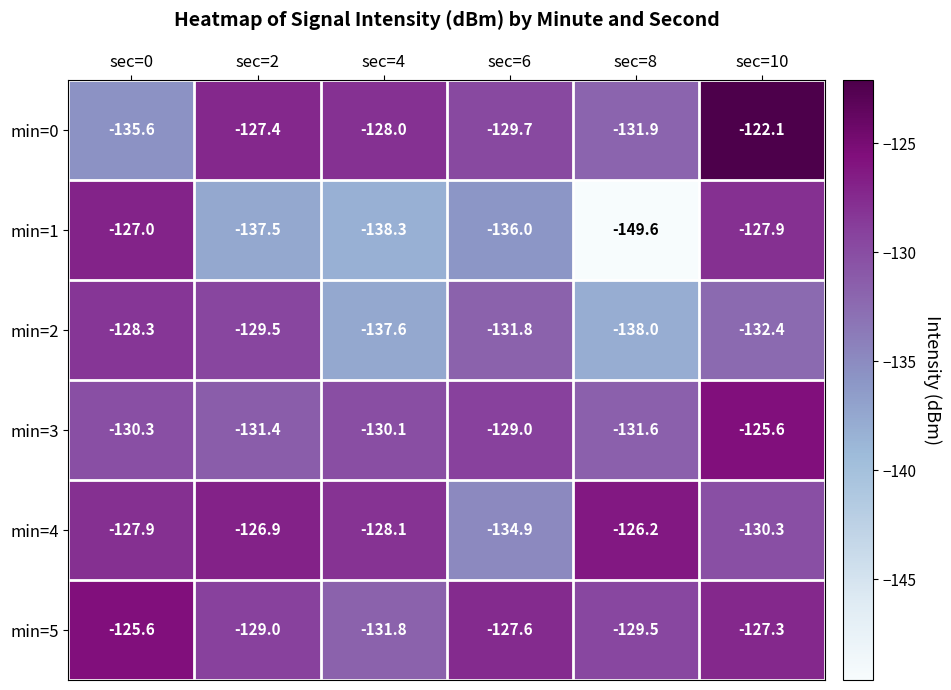

How many data points does each series have?

6